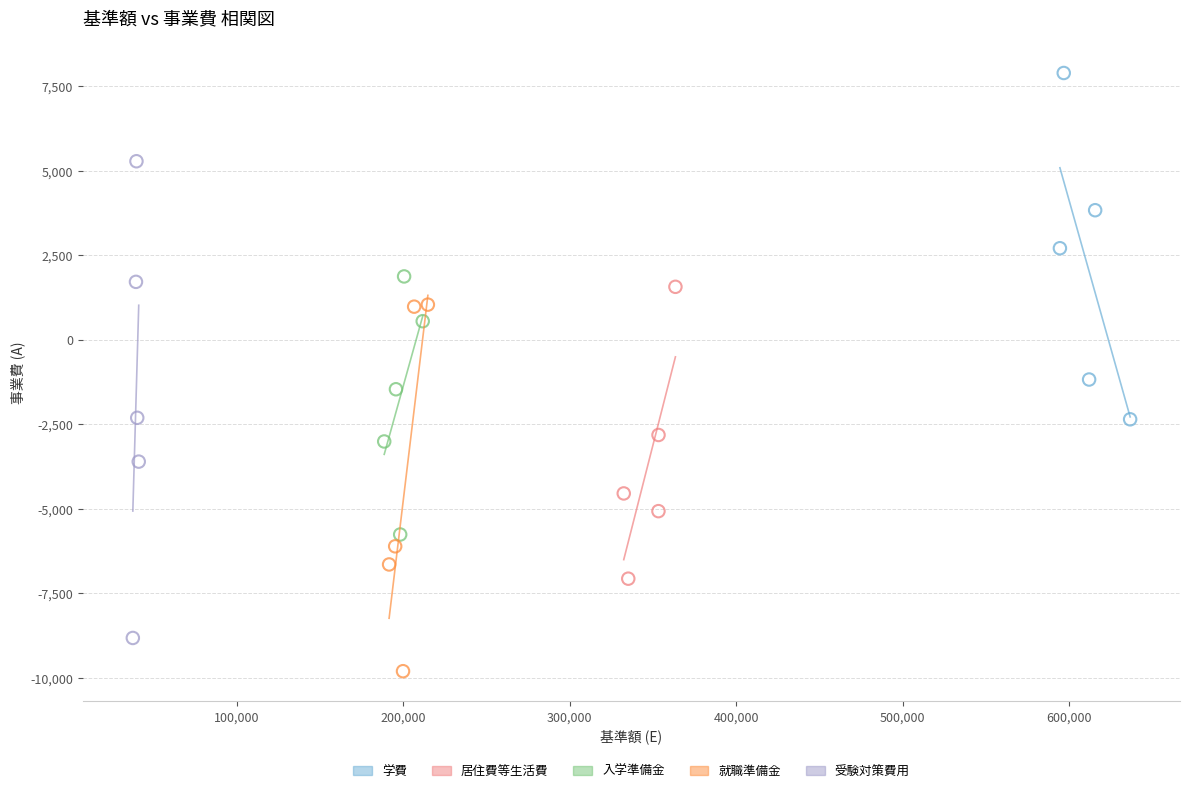

Which series contains the lowest Y value?

就職準備金